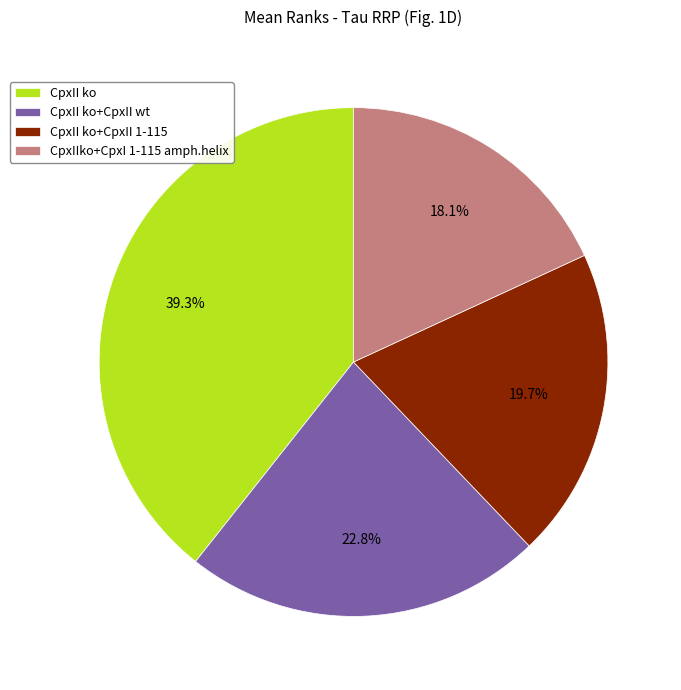

What is the ratio of the value at CpxIIko+CpxI 1-115 amph.helix to the value at CpxII ko+CpxII 1-115?

0.9